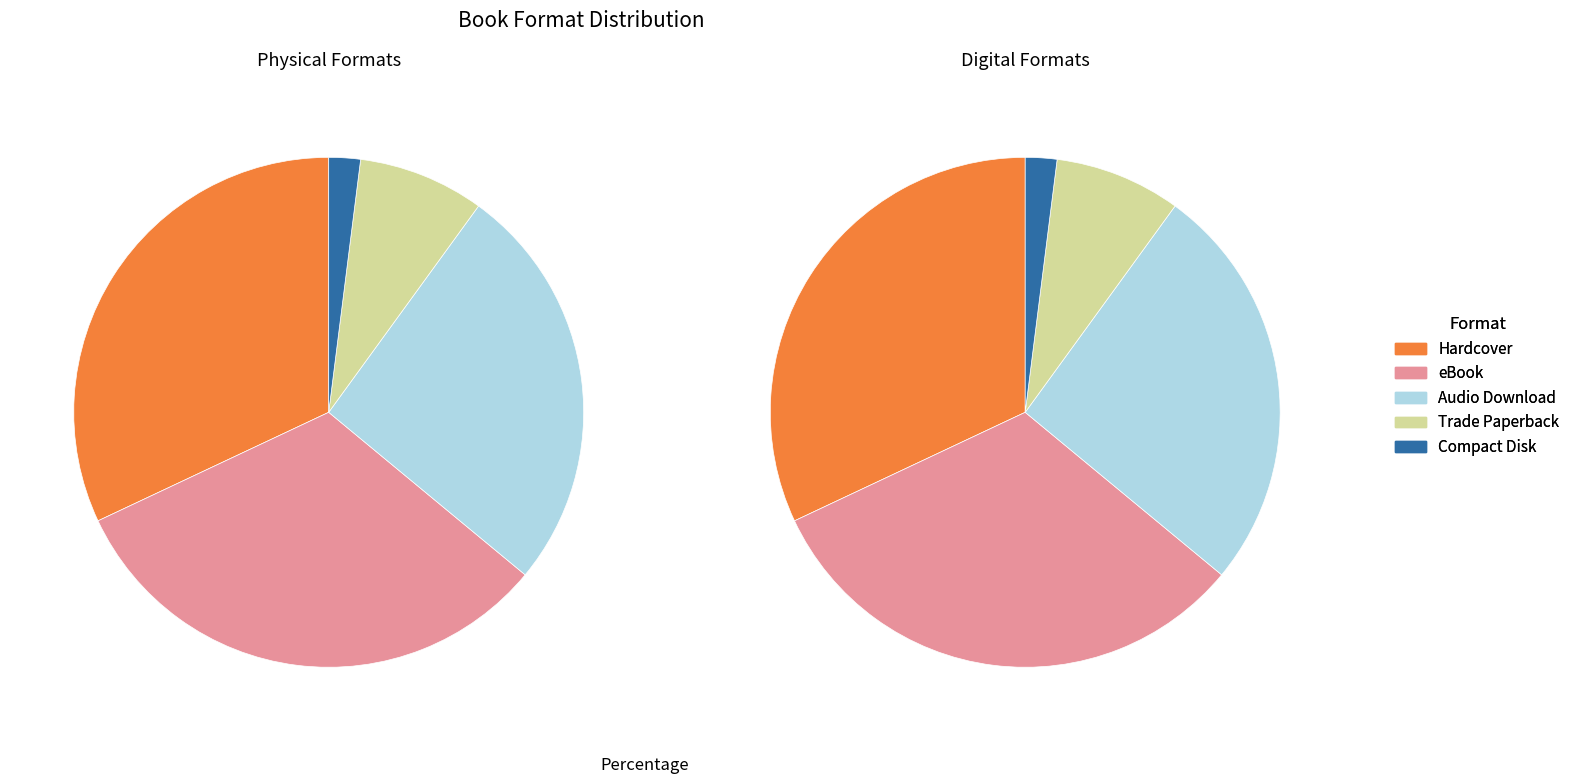

How many slices are in this pie chart?

5